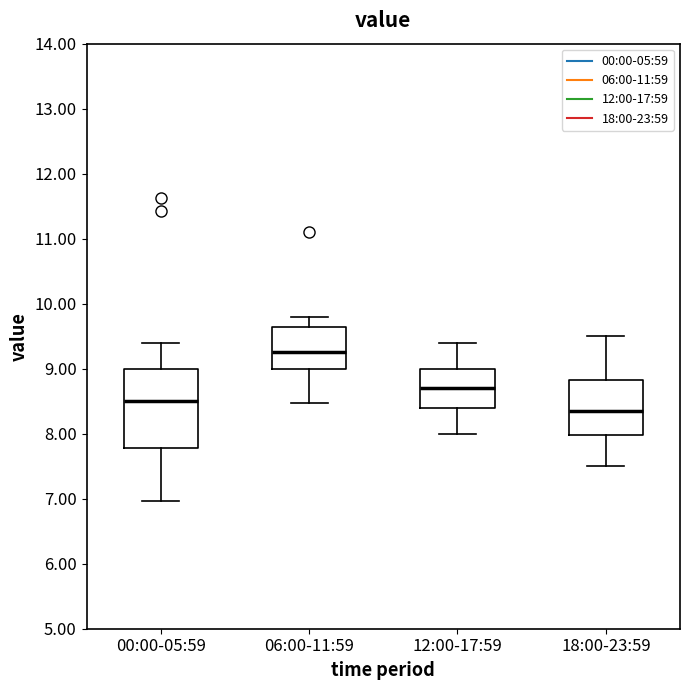

Comparing the boxes themselves (not the whiskers), which one is the tallest?

00:00-05:59